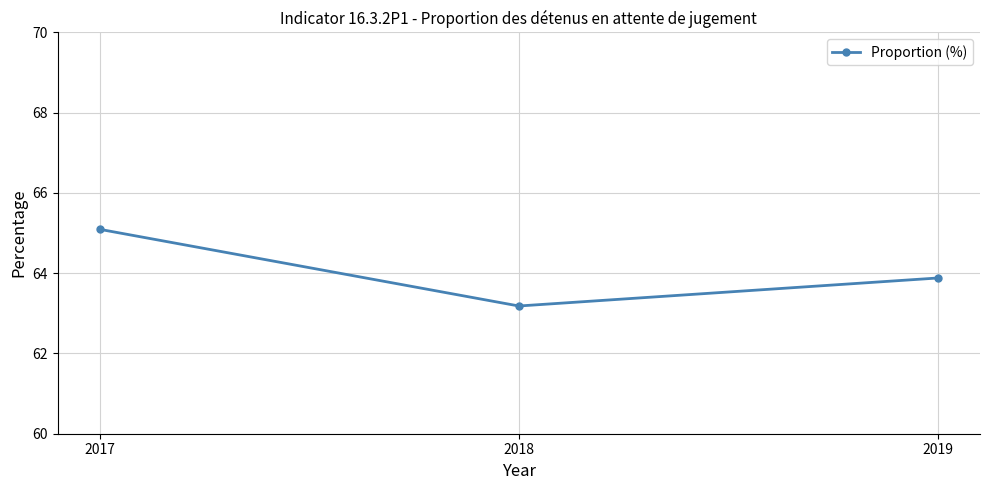

Does the chart display data point markers on the line(s)?

Yes